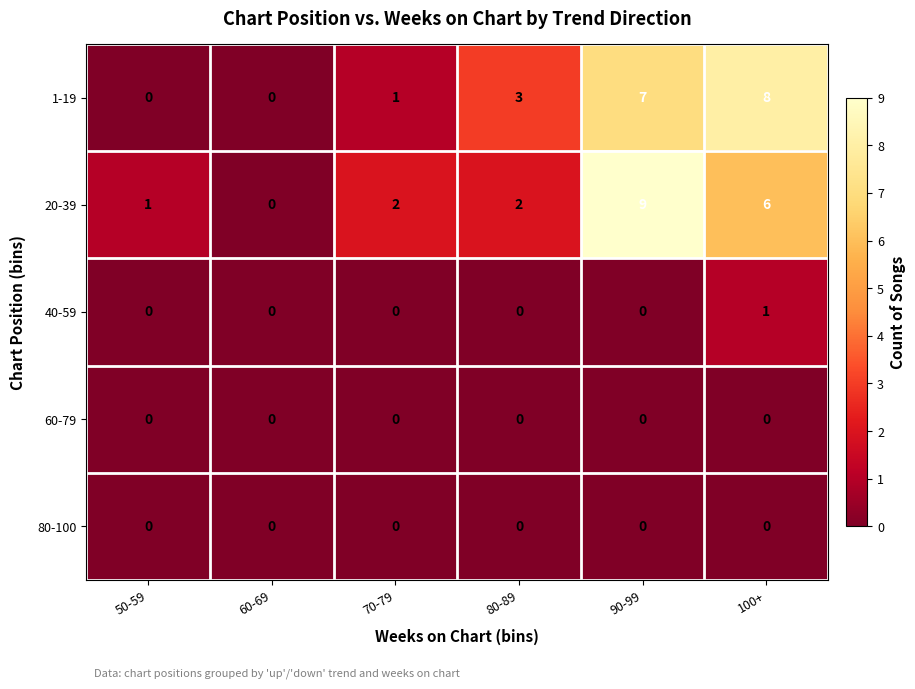

Reading right to left, extract all data points from this chart.

1-19: 8	7	3	1	0	0
20-39: 6	9	2	2	0	1
40-59: 1	0	0	0	0	0
60-79: 0	0	0	0	0	0
80-100: 0	0	0	0	0	0